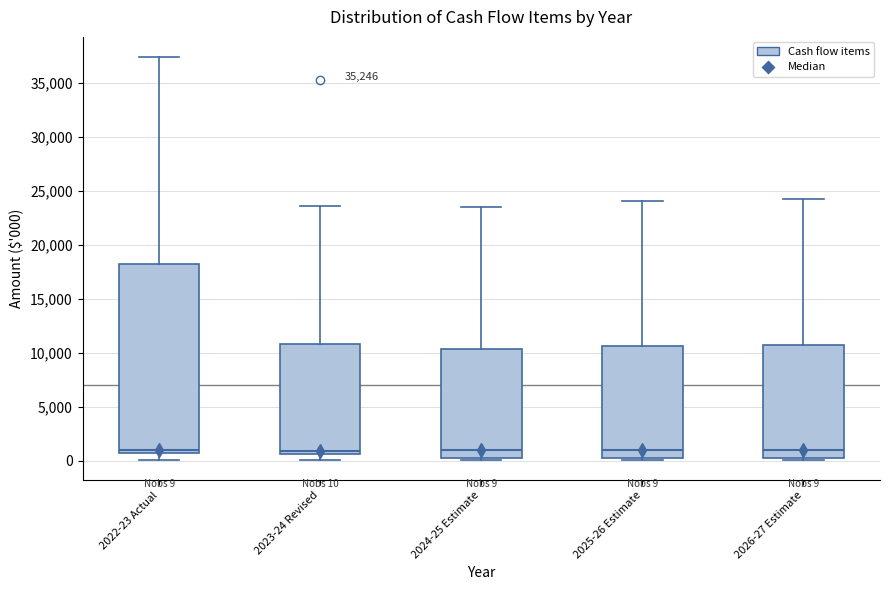

Which box is the tallest, from its lower edge to its upper edge?

2022-23 Actual